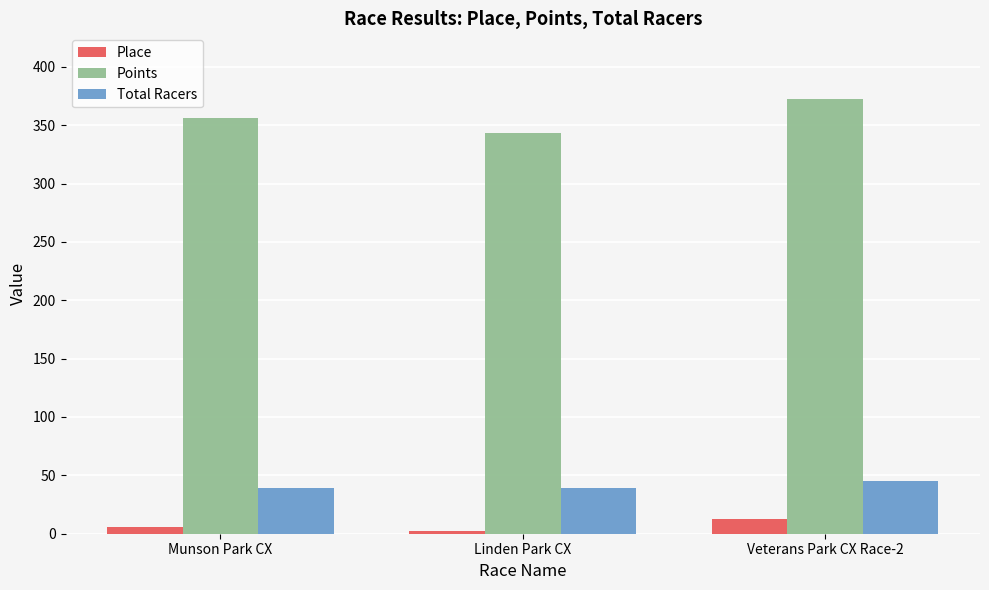

What is the value of the Points bar at the 1st from the left?

355.8